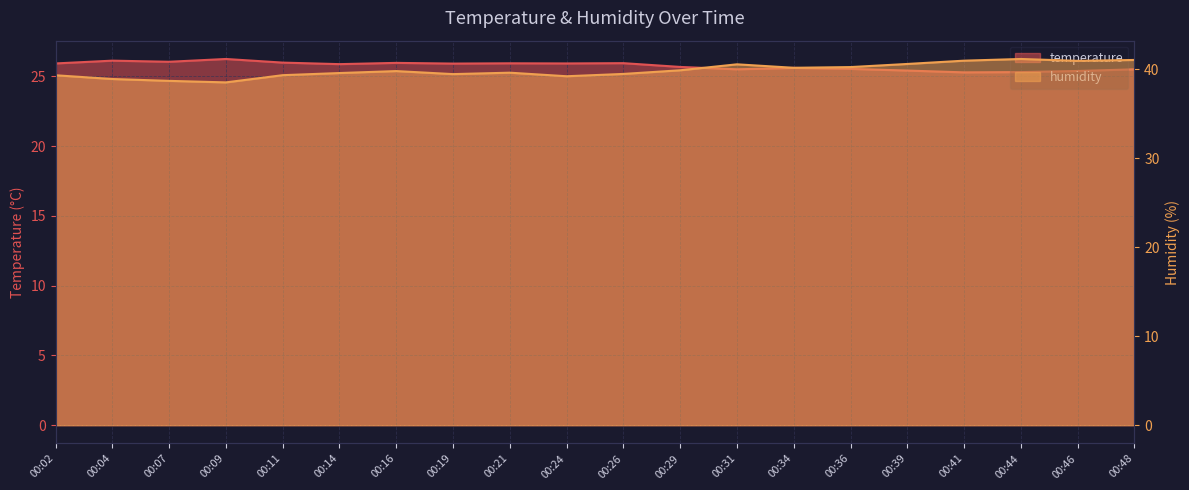

Reading right to left, list all the values displayed in this chart.

temperature: 00:48=25.5	00:46=25.4	00:44=25.3	00:41=25.3	00:39=25.4	00:36=25.5	00:34=25.6	00:31=25.5	00:29=25.7	00:26=25.9	00:24=25.9	00:21=25.9	00:19=25.9	00:16=26.0	00:14=25.9	00:11=26.0	00:09=26.2	00:07=26.0	00:04=26.1	00:02=25.9
humidity: 00:48=41.0	00:46=40.9	00:44=41.1	00:41=41.0	00:39=40.6	00:36=40.2	00:34=40.1	00:31=40.5	00:29=39.9	00:26=39.5	00:24=39.2	00:21=39.6	00:19=39.4	00:16=39.8	00:14=39.6	00:11=39.3	00:09=38.5	00:07=38.7	00:04=38.9	00:02=39.3